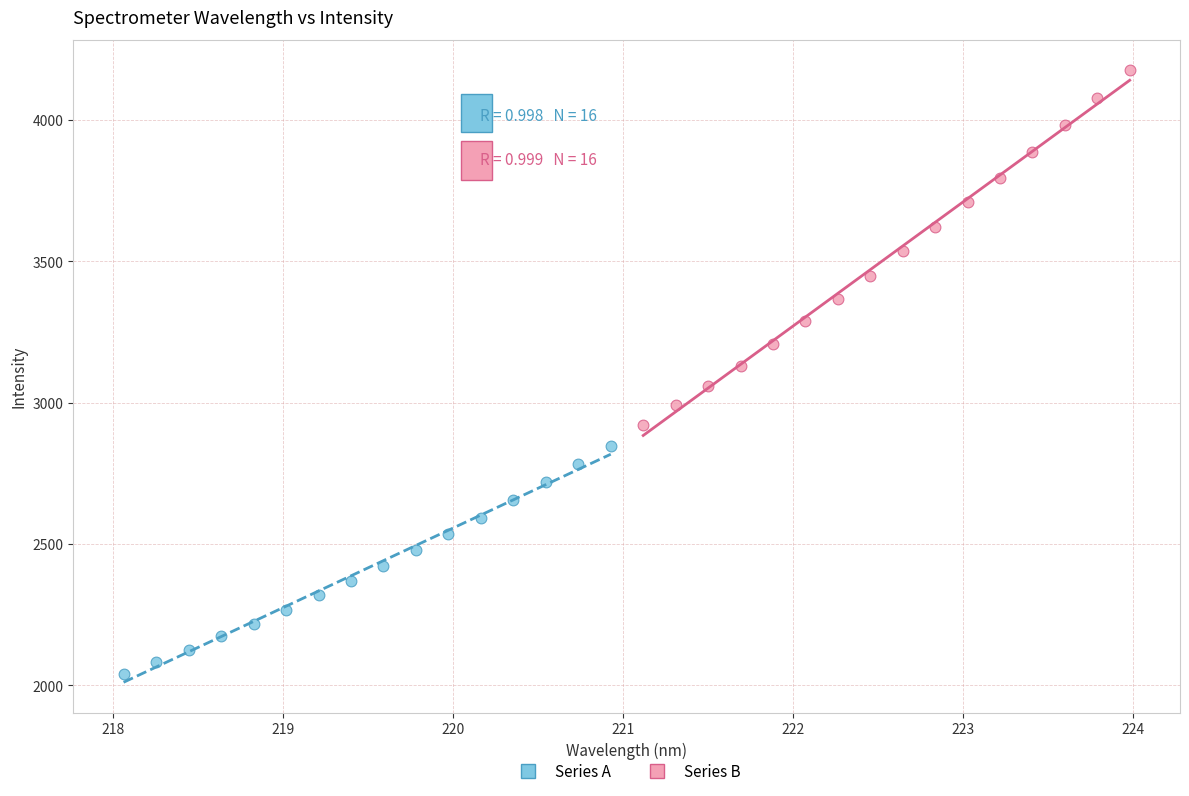

Which series reaches the minimum Y coordinate?

Series A